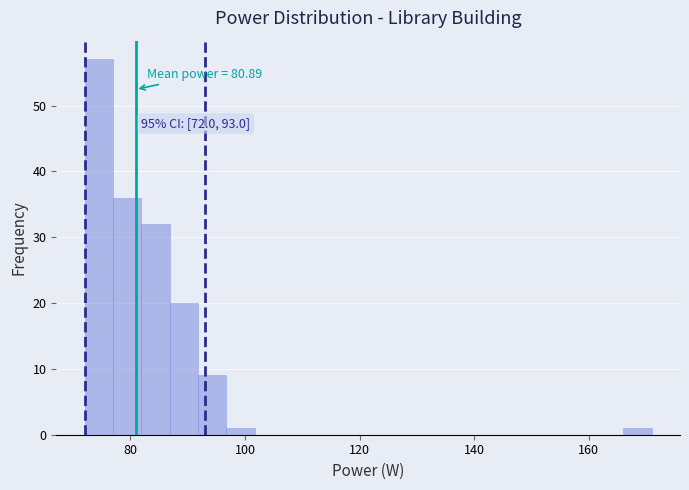

Around what value on the x-axis is the tallest bar? Give the approximate position of its centre, as read against the axis.

74